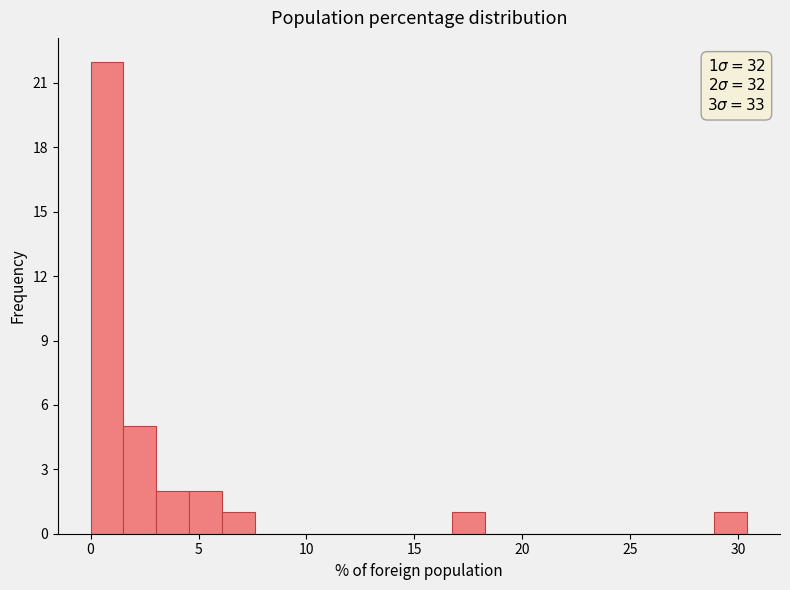

Read against the x-axis, roughly where is the centre of the tallest bar?

1.0